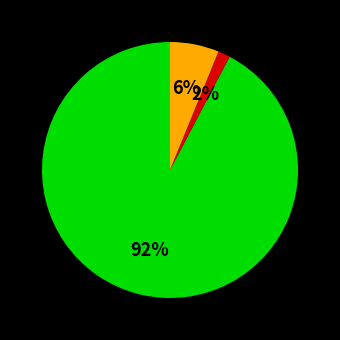

How many slices are in this pie chart?

3